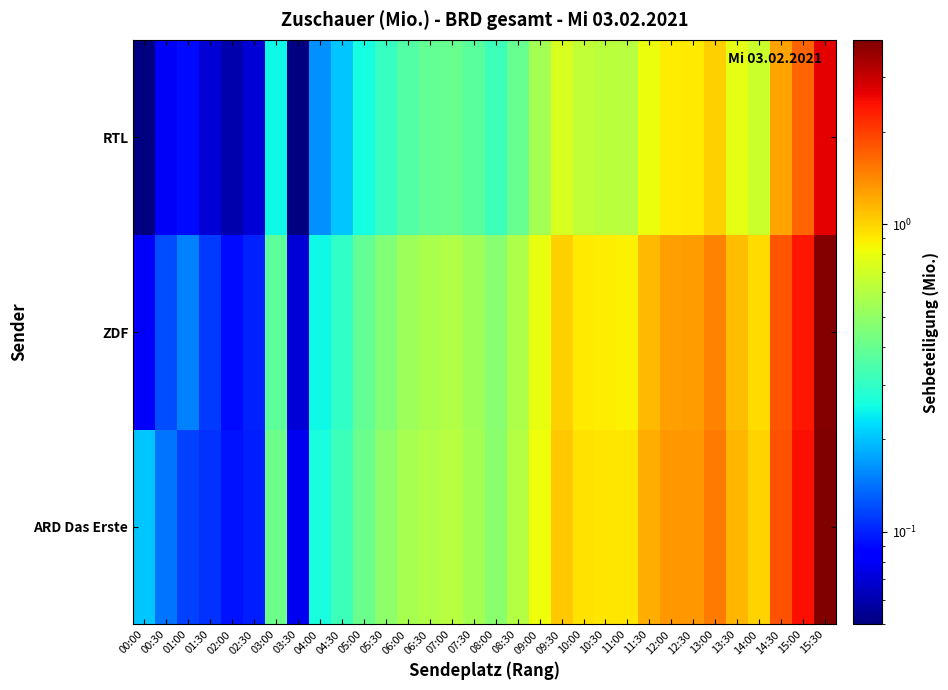

At 05:30, list the series in order from smallest to largest.

RTL, ZDF, ARD Das Erste